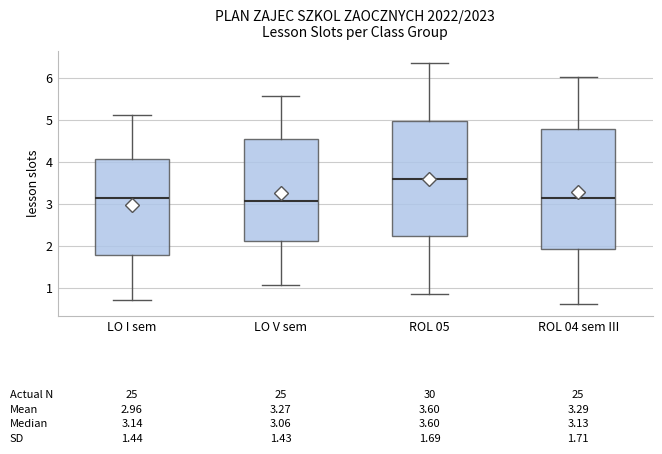

Which box's median line is the highest?

ROL 05